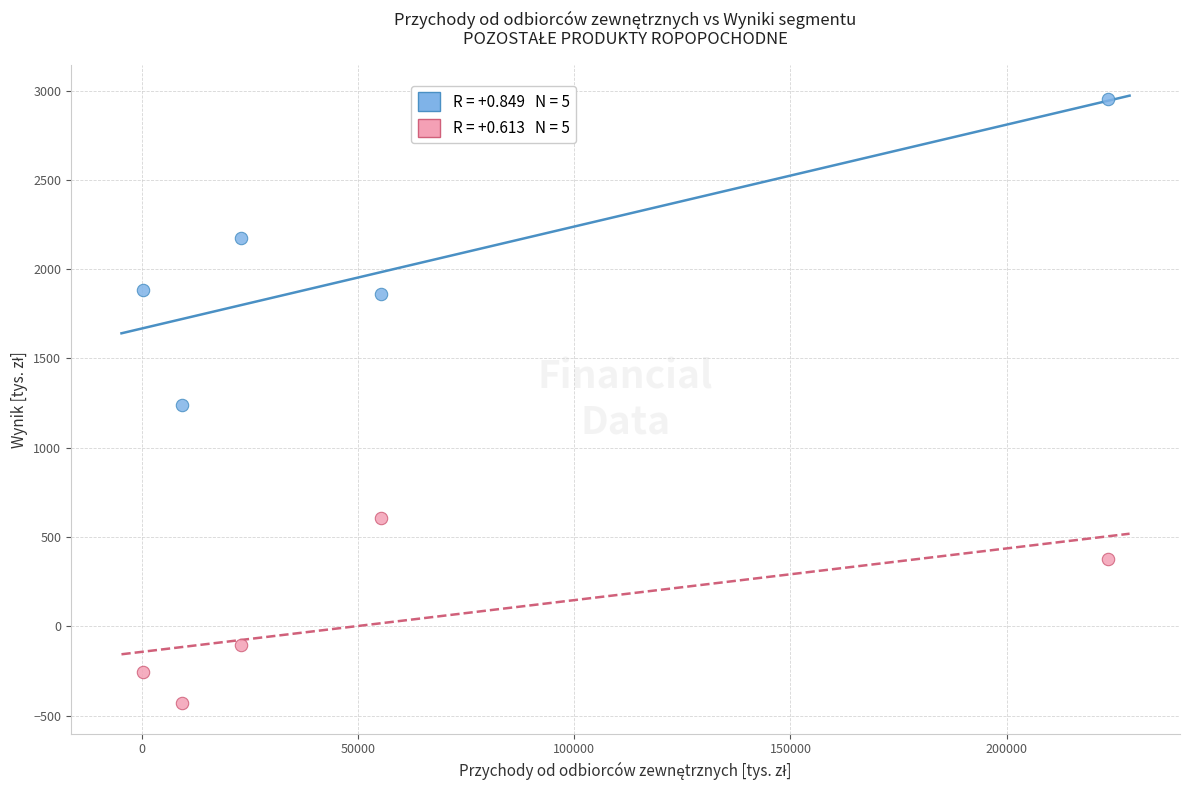

Across all data points, what is the range of X values (max minus min)?

223256